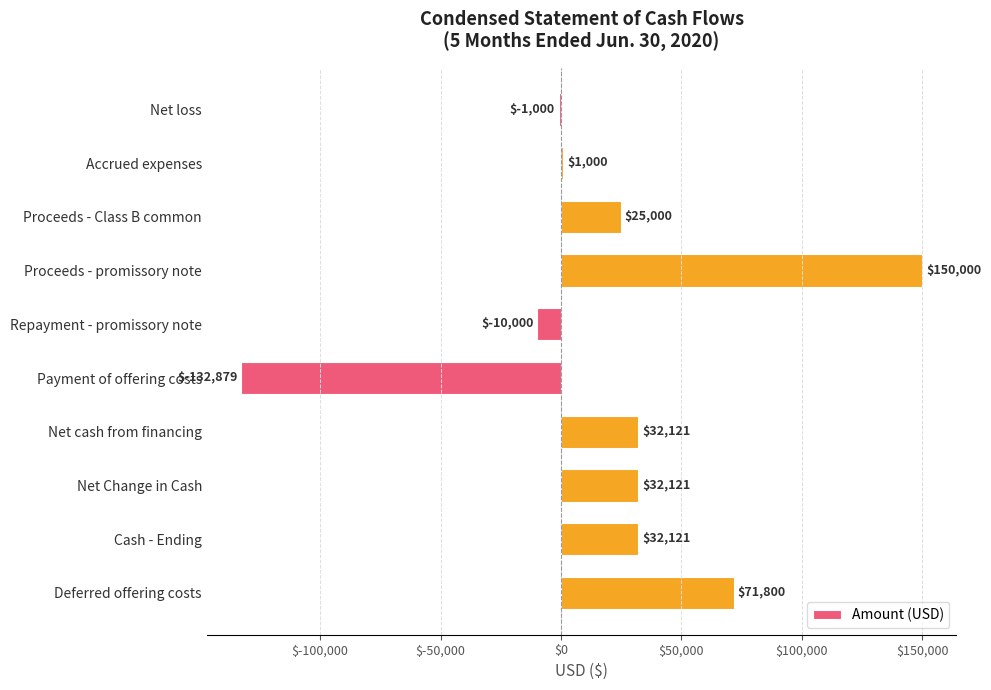

Reading top to bottom, transcribe all the data shown in this chart.

-1000	1000	25000	150000	-10000	-132879	32121	32121	32121	71800